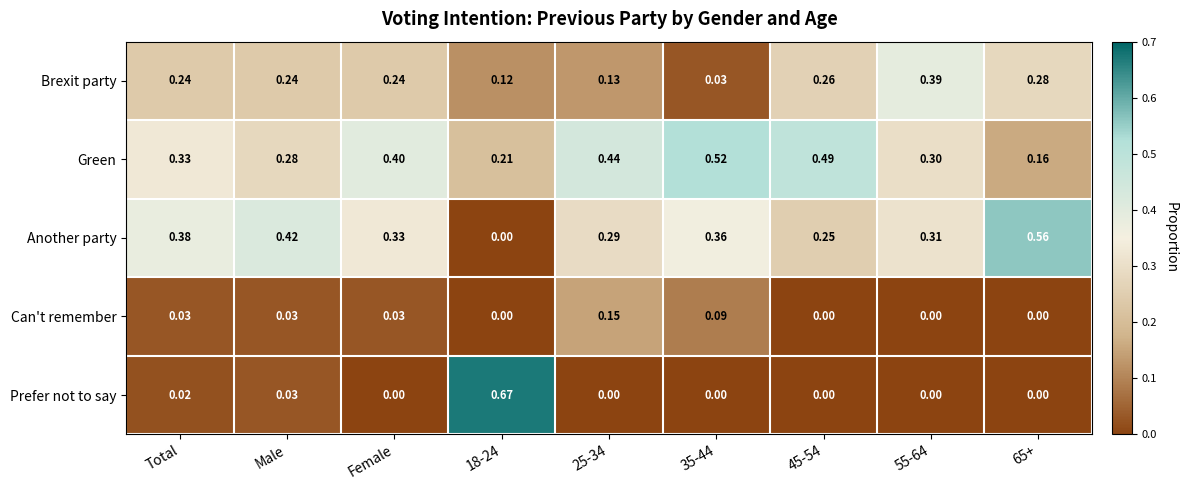

Which series has the largest range (max minus min)?

Prefer not to say